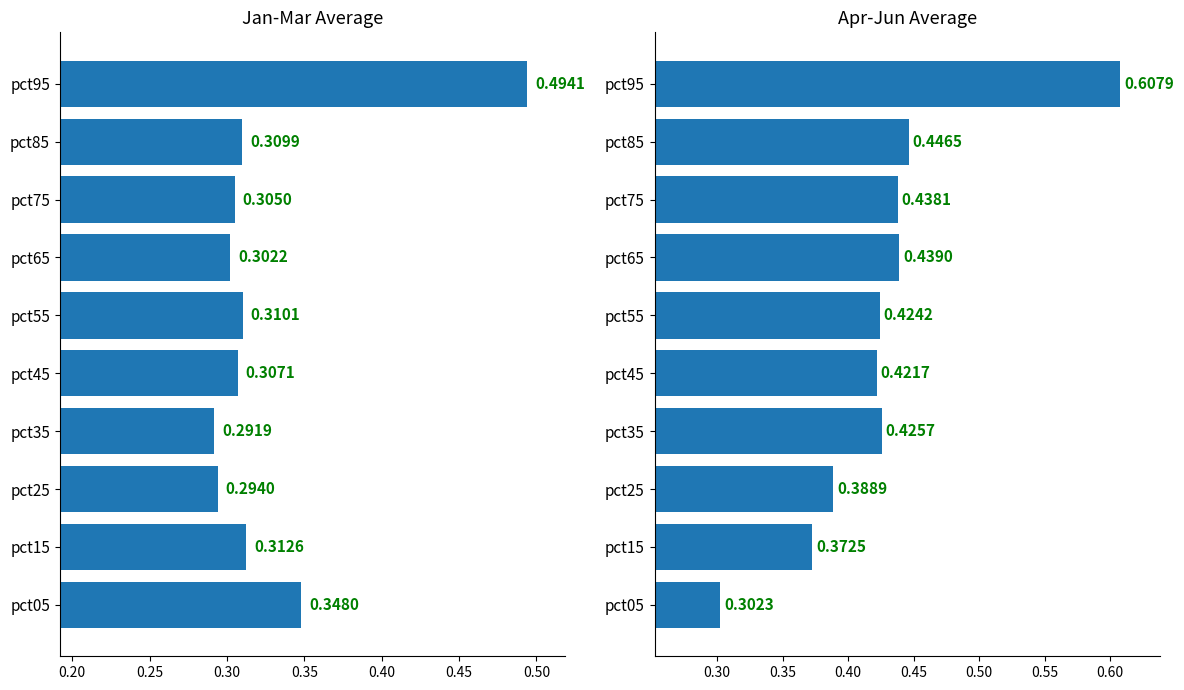

The value of Apr-Jun at pct85 is 0.8. True or false?

False